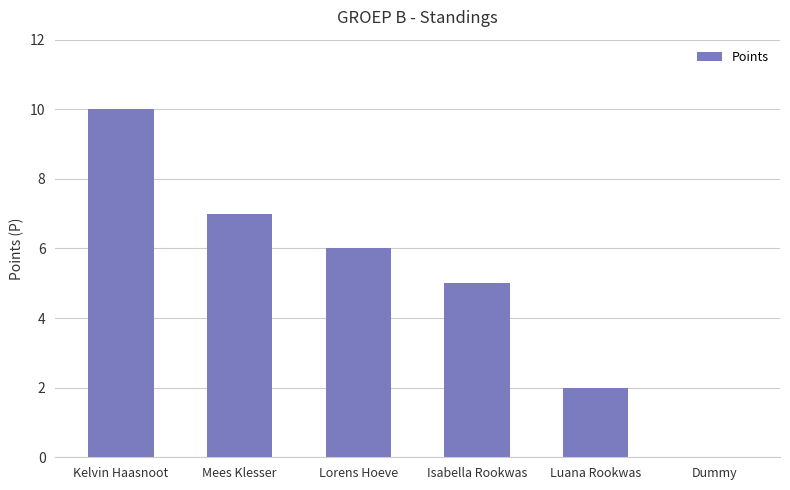

Where is the data nearest to the value 5?

Isabella Rookwas